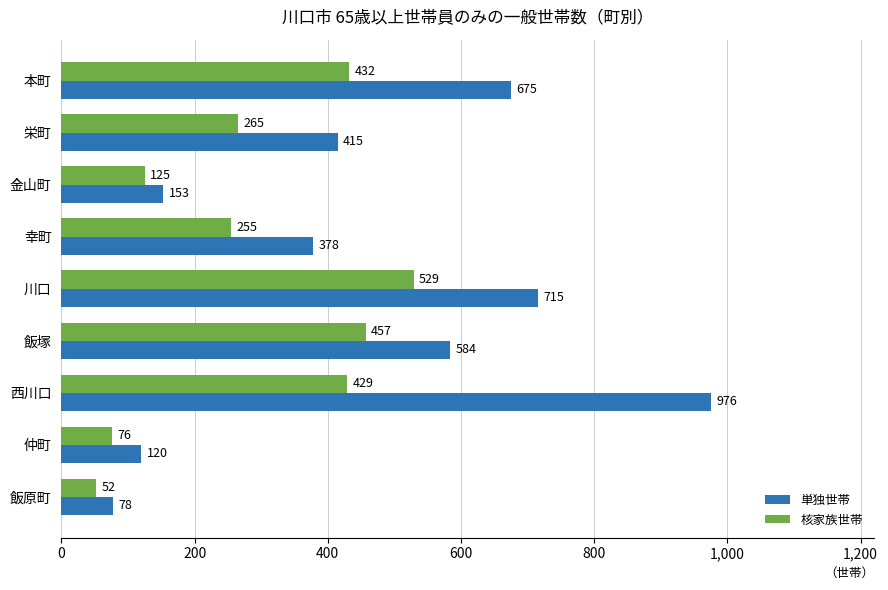

What are all the series names shown in the legend?

単独世帯, 核家族世帯